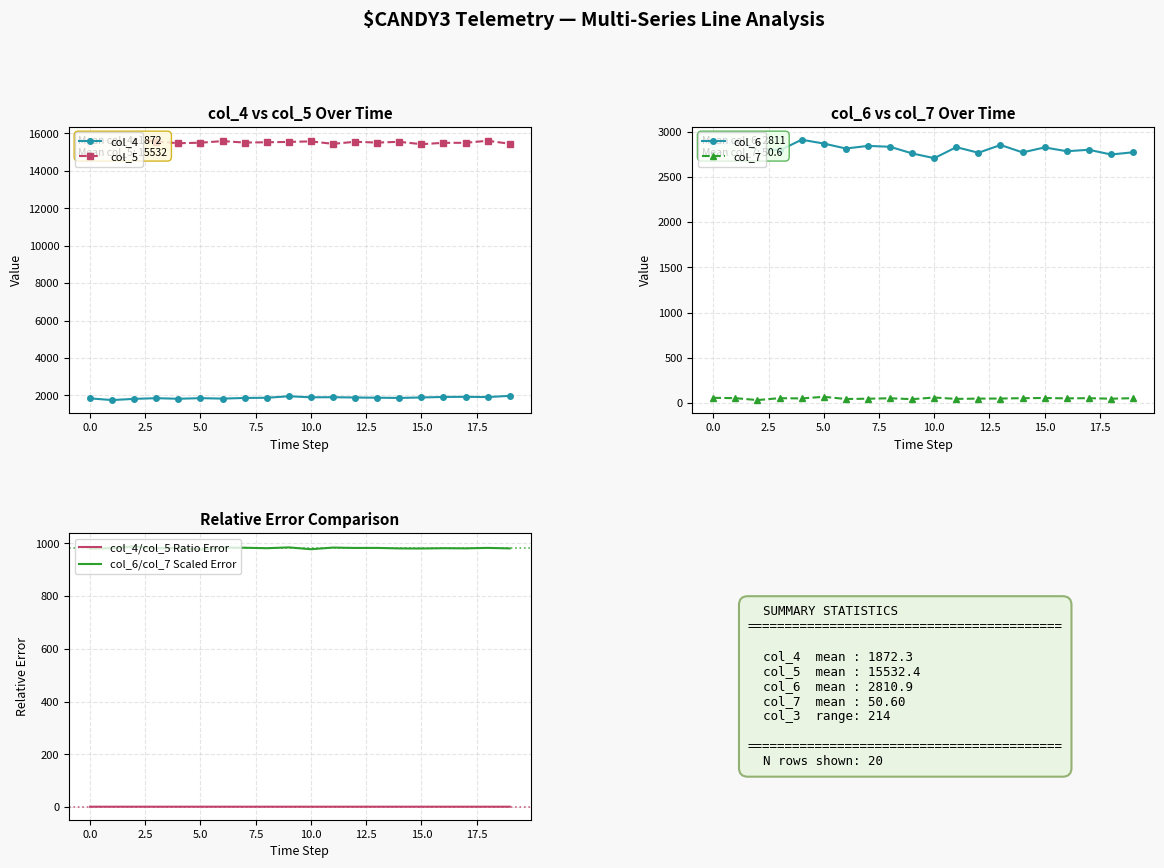

Which series has the widest spread of values?

col_5